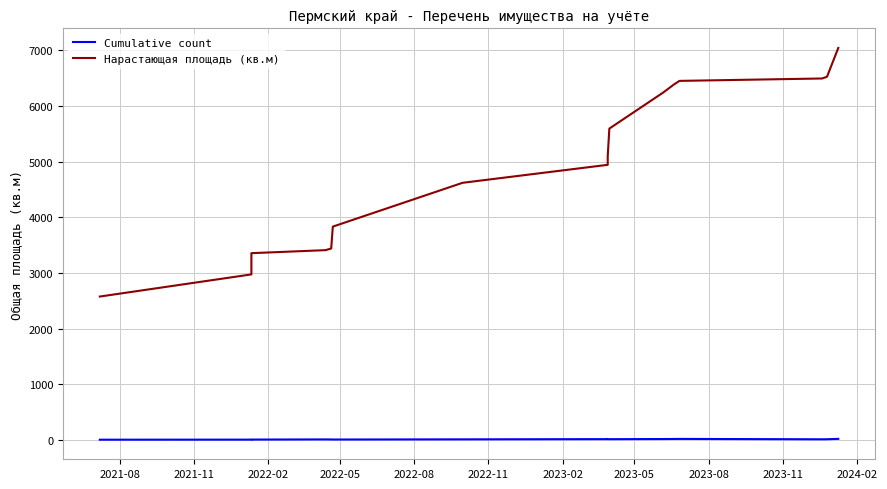

Which series changed the most between 2023-08 and 2024-02?

Нарастающая площадь (кв.м)